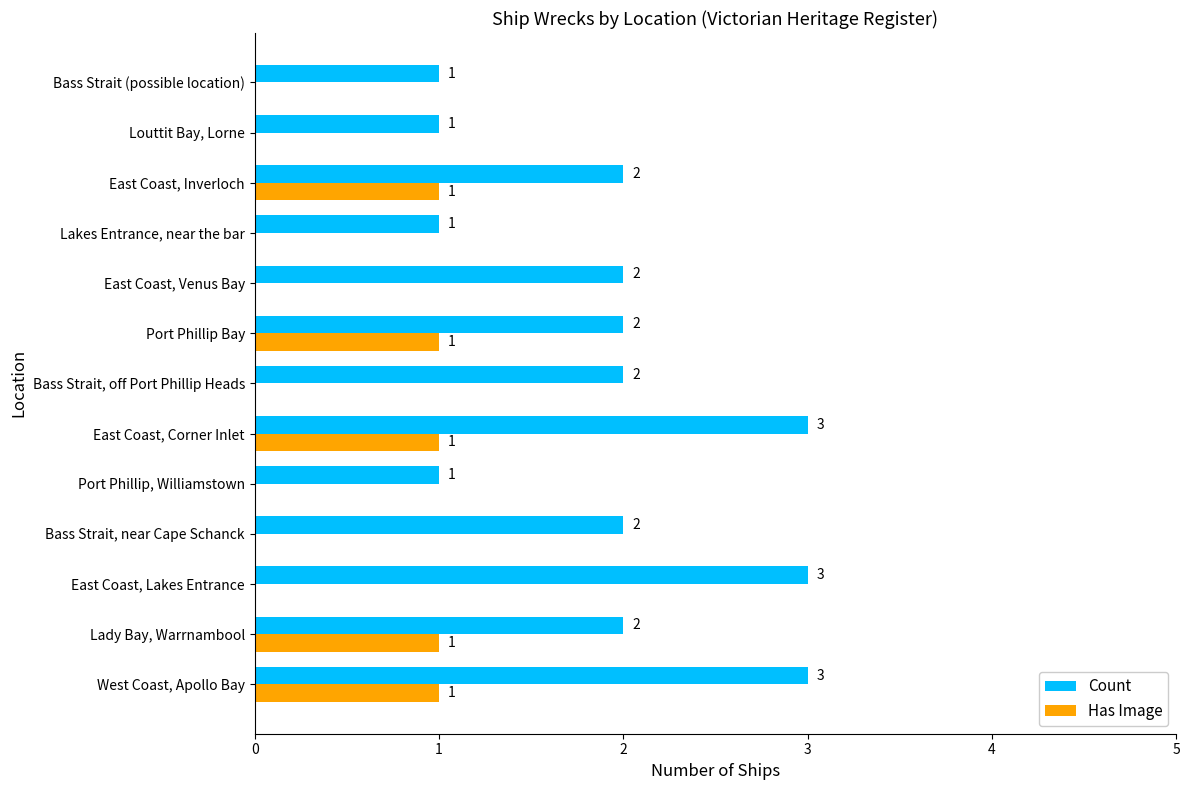

What are all the series names shown in the legend?

Count, Has Image